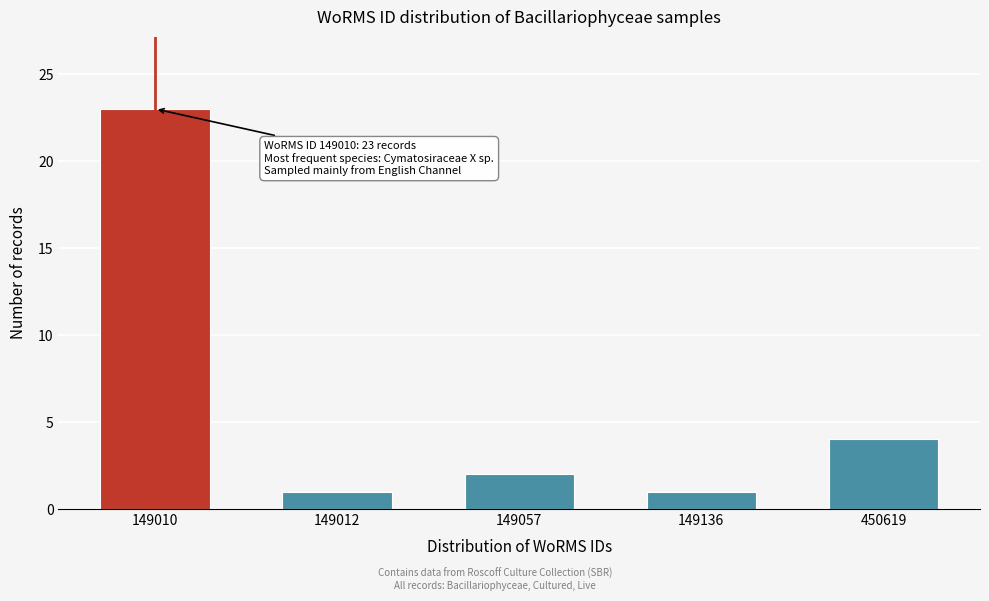

Reading left to right, what are all the values shown in this chart?

149010=23	149012=1	149057=2	149136=1	450619=4